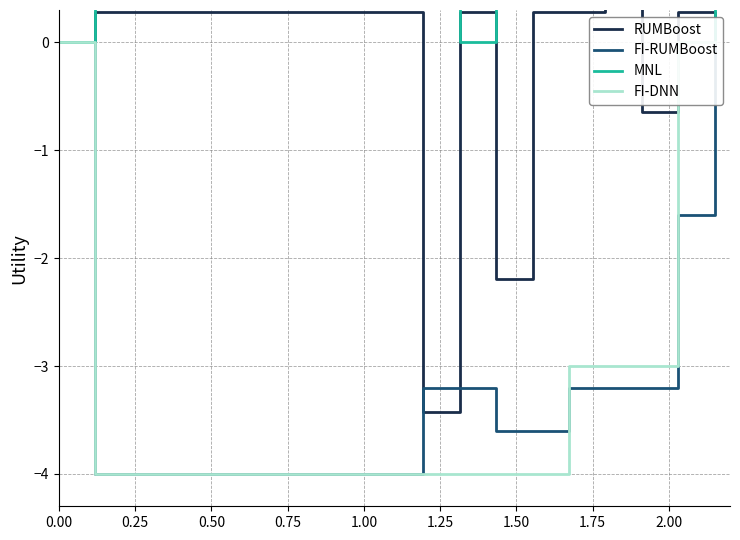

True or false: FI-RUMBoost and MNL cross at least once.

False